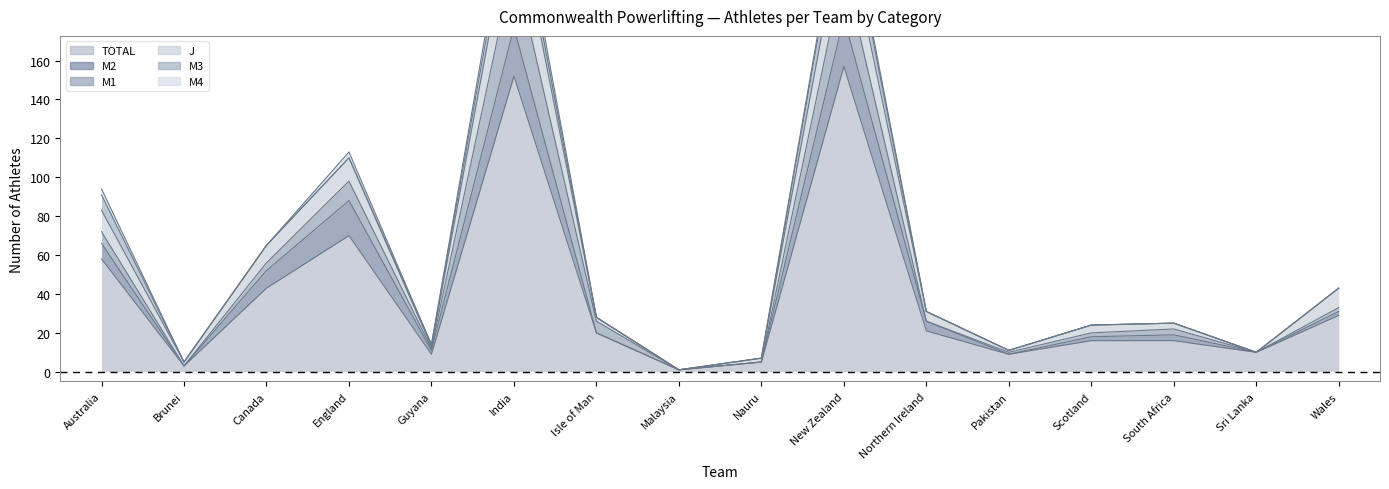

How many data points does each series have?

16